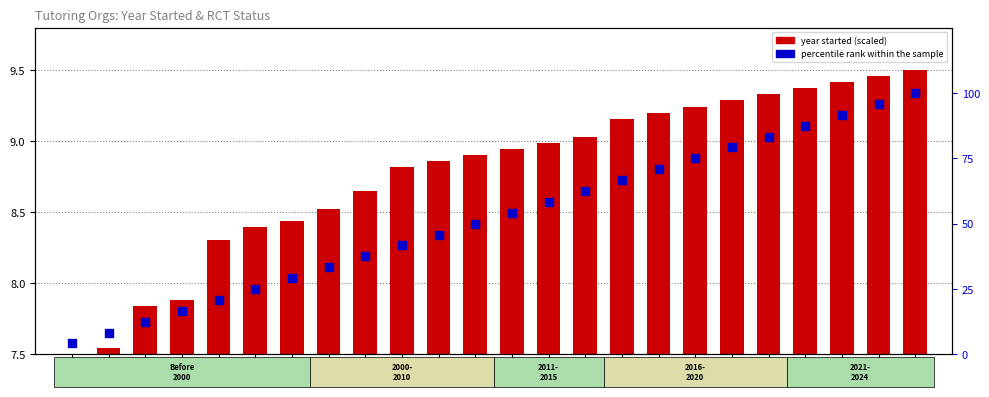

What are all the series names shown in the legend?

year started (scaled), percentile rank within the sample